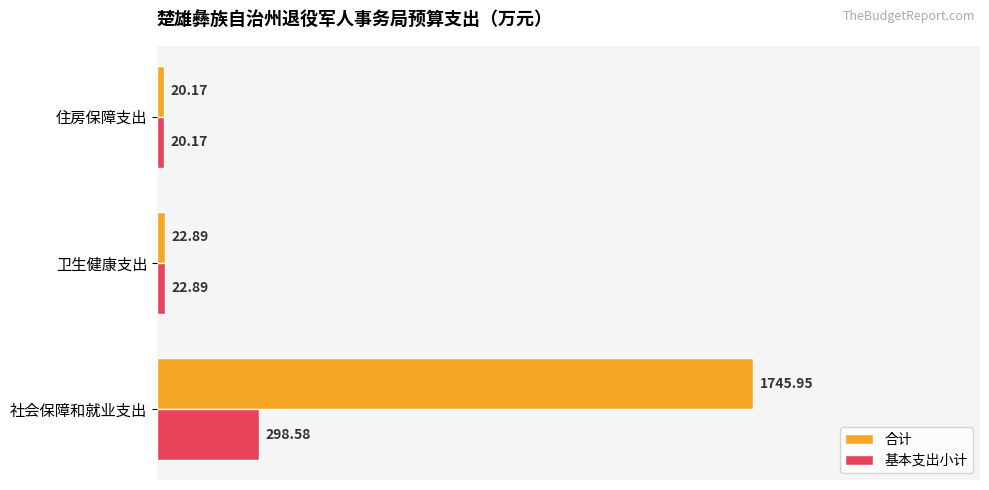

At how many categories does at least one series exceed 1197?

1